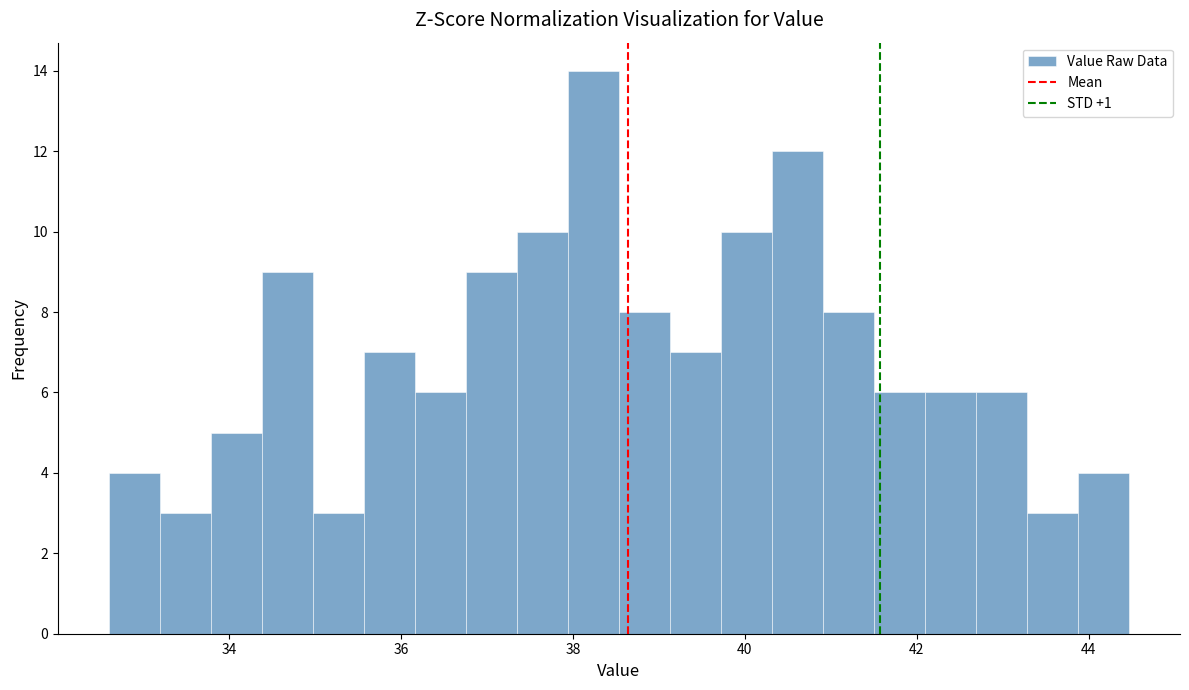

Around what value on the x-axis is the tallest bar? Give the approximate position of its centre, as read against the axis.

38.2